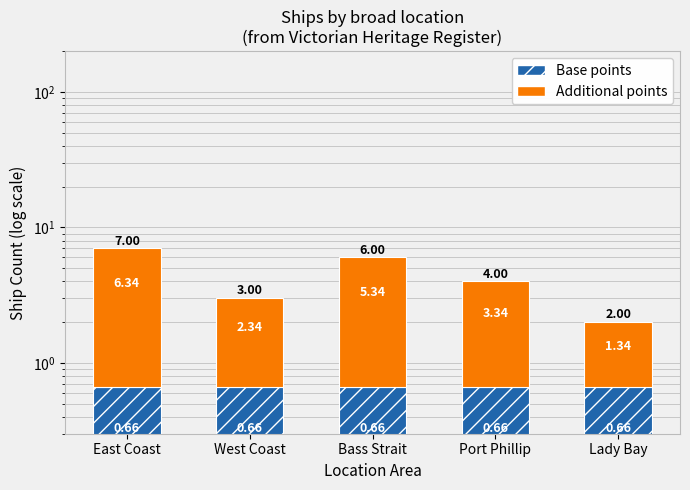

True or false: Base points has a value of 0.7 at West Coast.

True